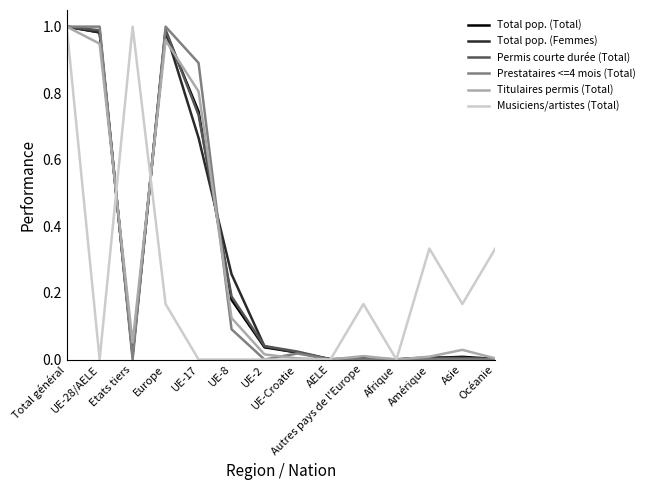

Count the number of categories in the chart.

14